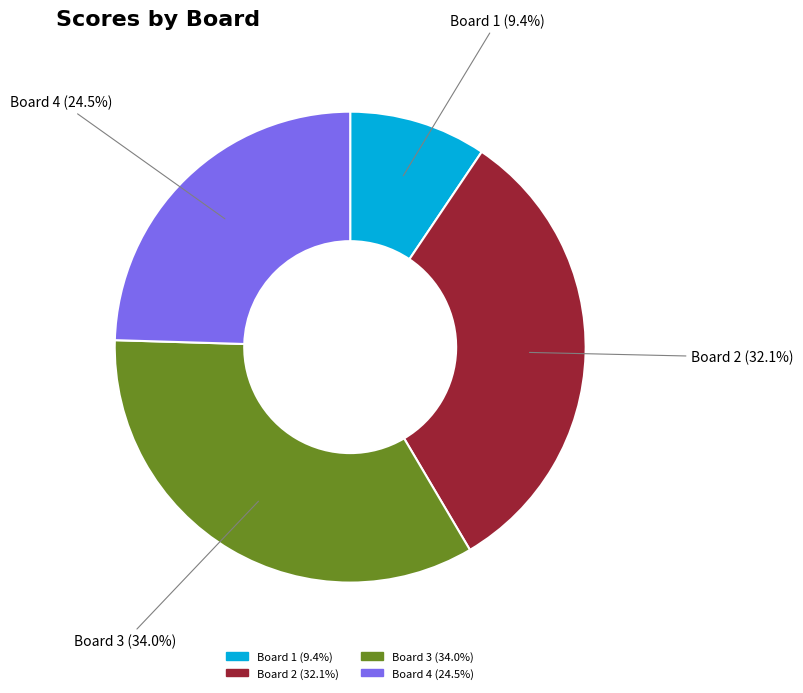

How many segments does this pie chart have?

4